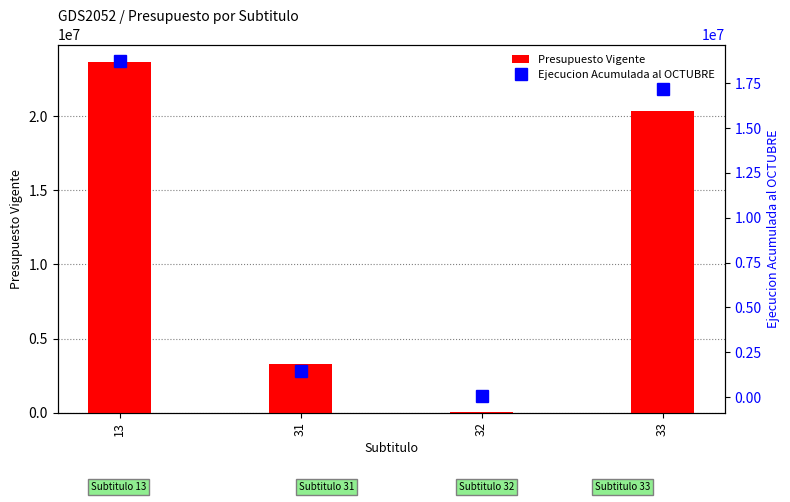

What is the difference between the maximum and second lowest values in the Ejecucion Acumulada al OCTUBRE series?

17267581